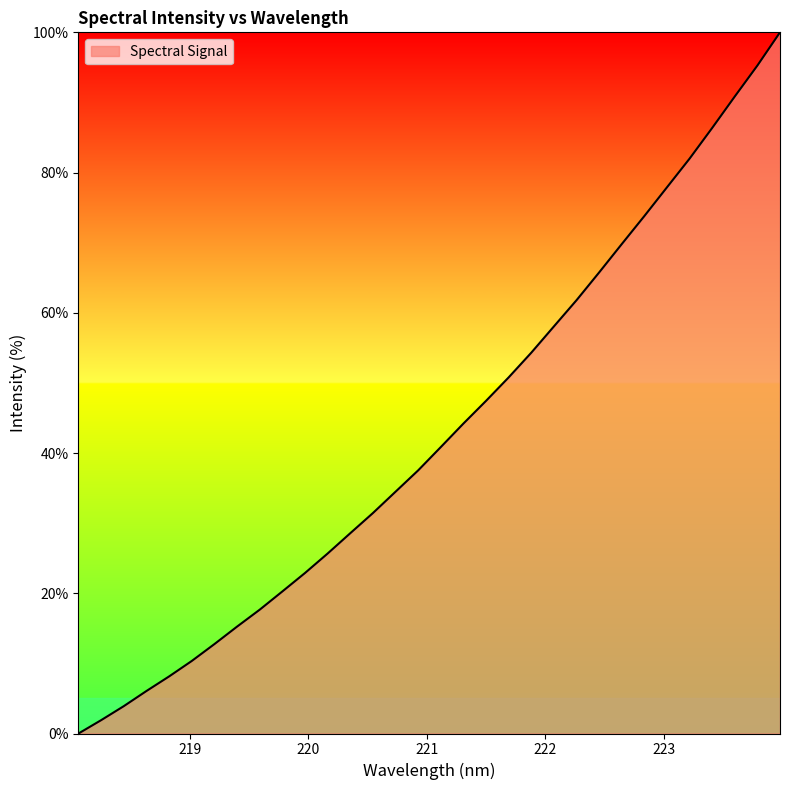

Reading left to right, what are all the values shown in this chart?

0.0	1.9	3.9	6.1	8.1	10.3	12.8	15.2	17.7	20.3	22.9	25.7	28.6	31.4	34.5	37.5	40.9	44.2	47.4	50.8	54.3	58.1	61.8	65.8	69.8	73.8	77.9	82.0	86.4	90.9	95.3	100.0